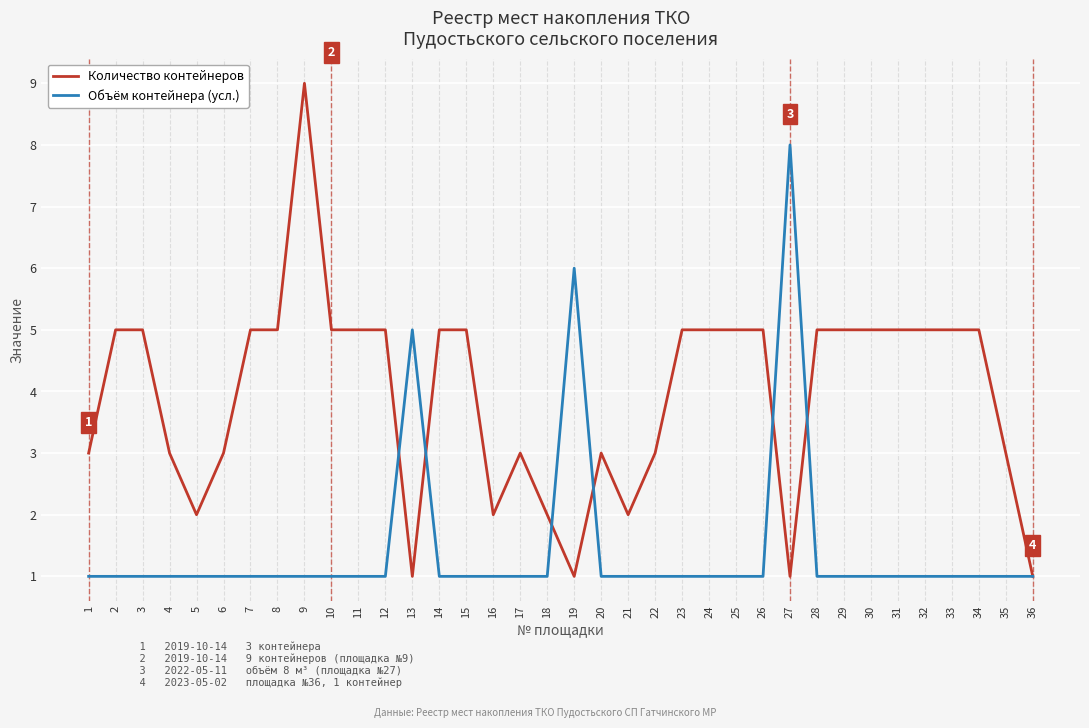

What value does the Количество контейнеров series have at 16?

2